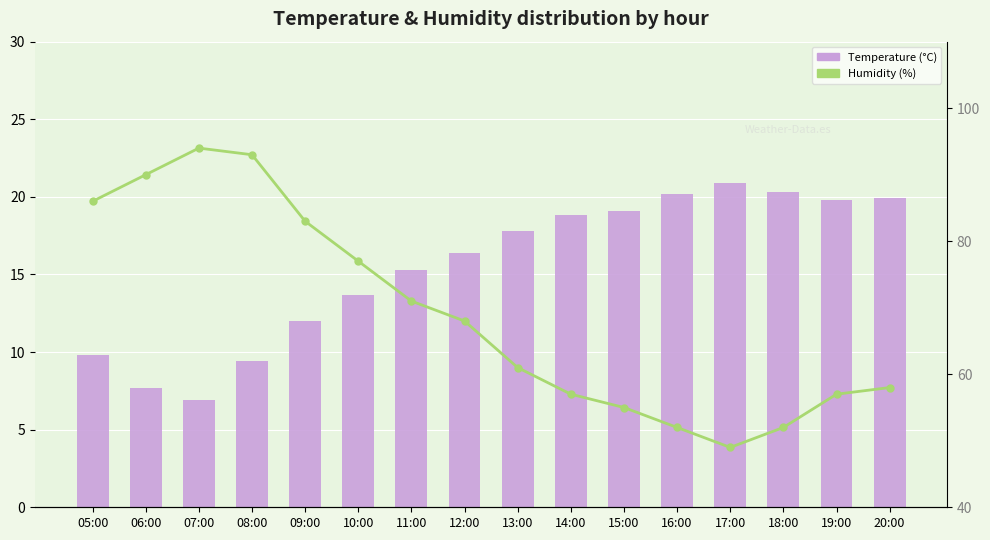

What are all the series names shown in the legend?

Temperature (°C), Humidity (%)